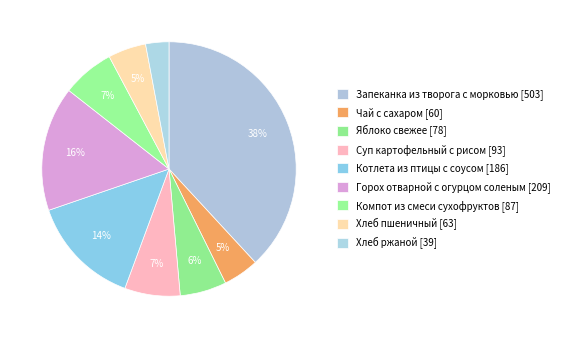

Combined, do Котлета из птицы с соусом and Суп картофельный с рисом account for over 50%?

No